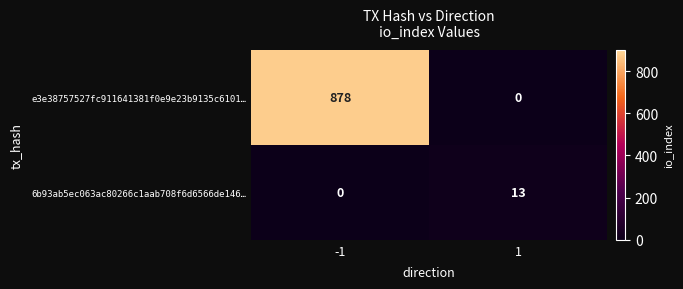

Which series has the widest spread of values?

e3e38757527fc911641381f0e9e23b9135c6101…